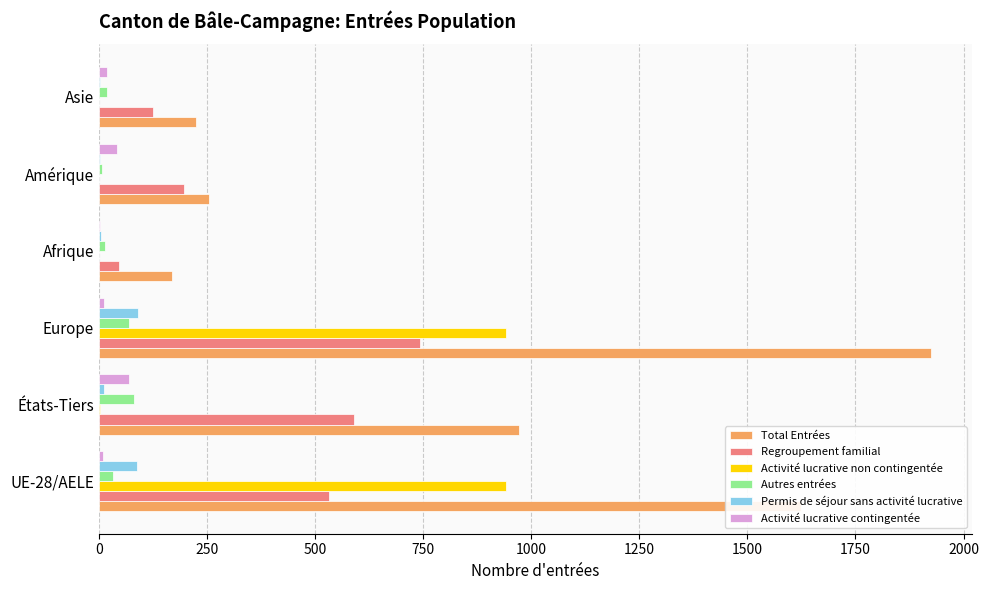

Is the value of Autres entrées at Amérique greater than the value of Total Entrées at UE-28/AELE?

No